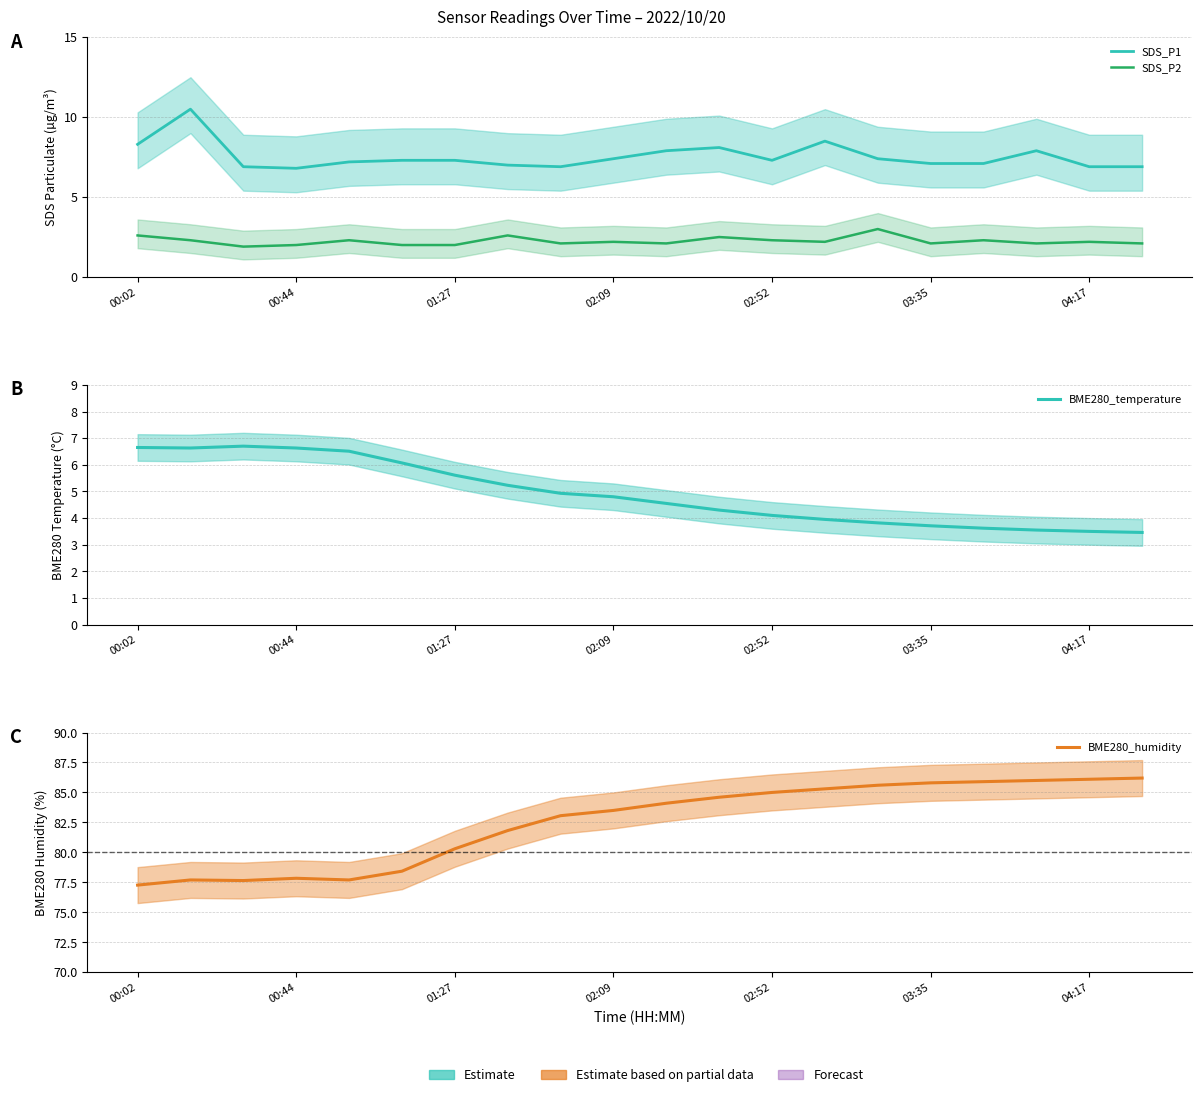

How many data points in BME280_humidity are above 84?

10